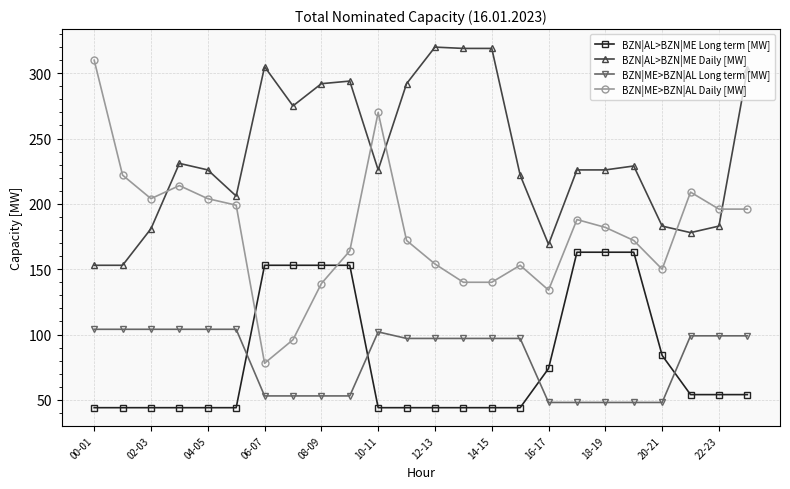

True or false: BZN|ME>BZN|AL Daily [MW] has more than 0 points higher than both neighbors.

True